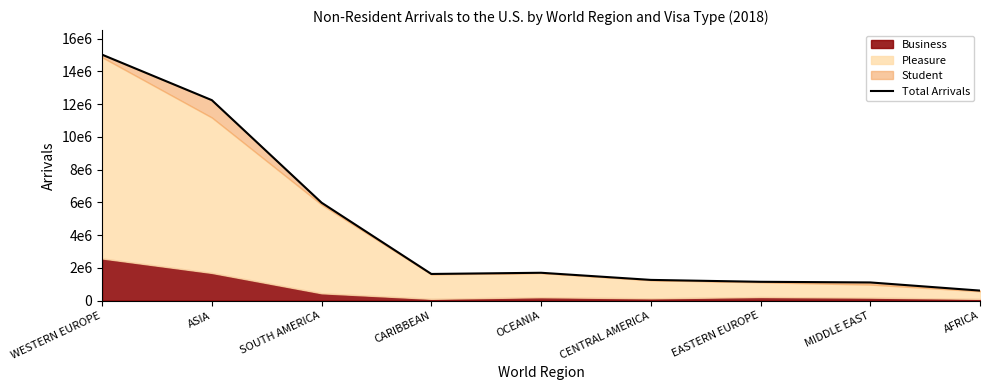

Reading right to left, extract all data points from this chart.

615317	1113379	1152487	1268720	1704315	1631170	5983789	12248268	15027110